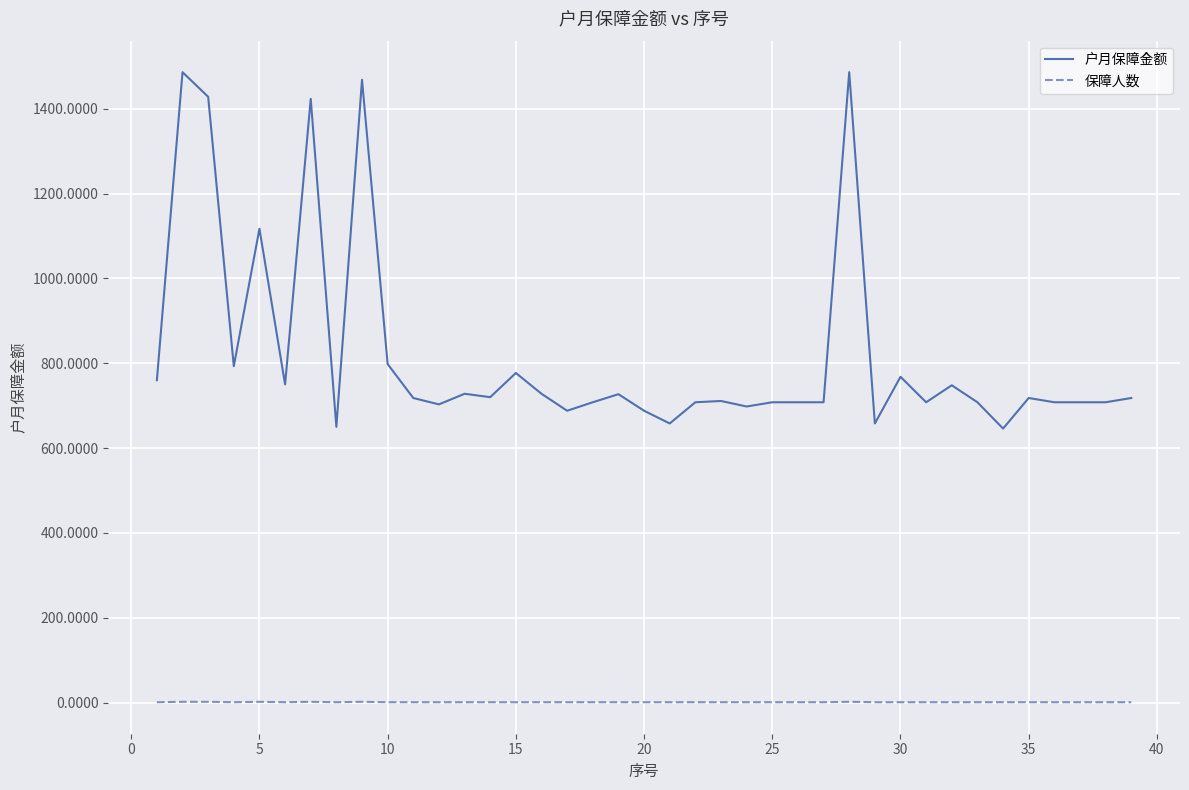

Which series has the largest range (max minus min)?

户月保障金额